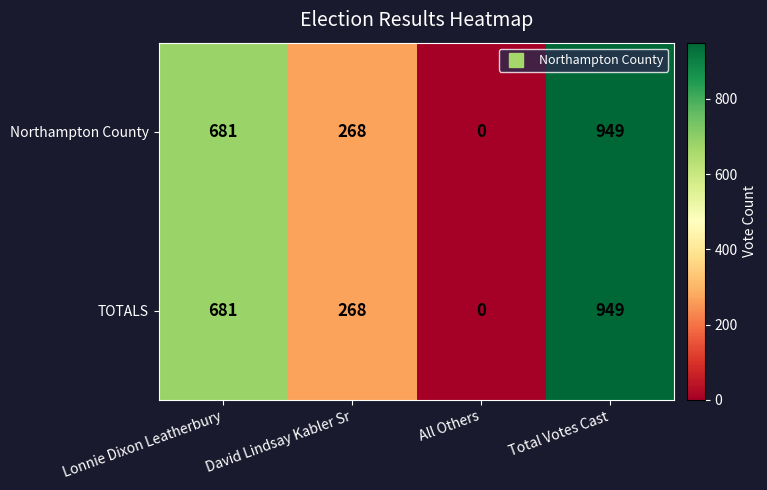

Is the value of TOTALS at Total Votes Cast greater than the value of Northampton County at All Others?

Yes